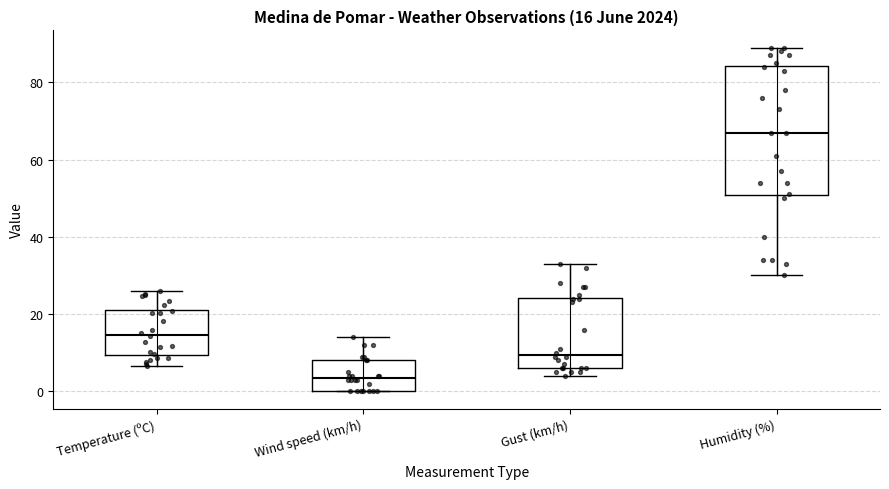

Comparing the boxes themselves (not the whiskers), which one is the tallest?

Humidity (%)